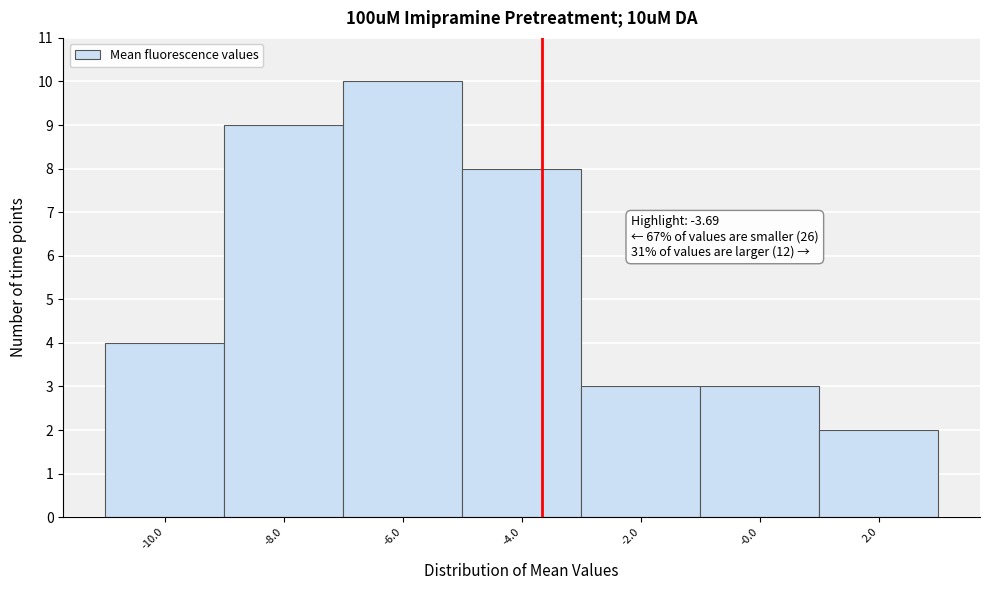

Which range on the x-axis has the tallest bar?

-7 to -5